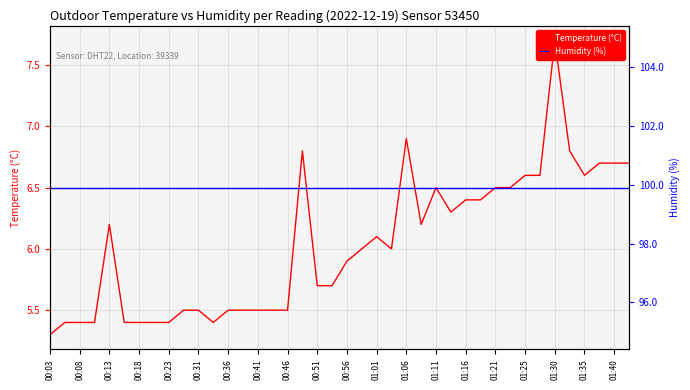

What is the sum of all Humidity (%) values?

3996.0